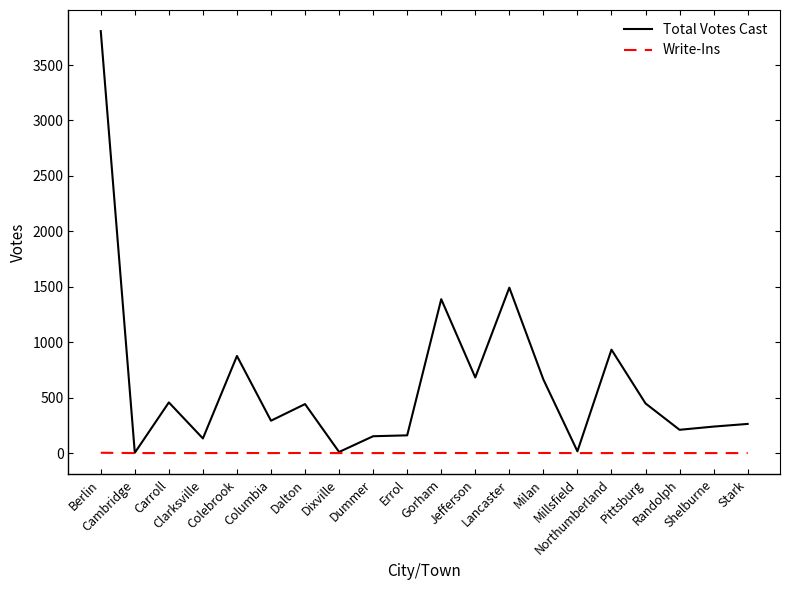

What is the greatest value displayed?

3806